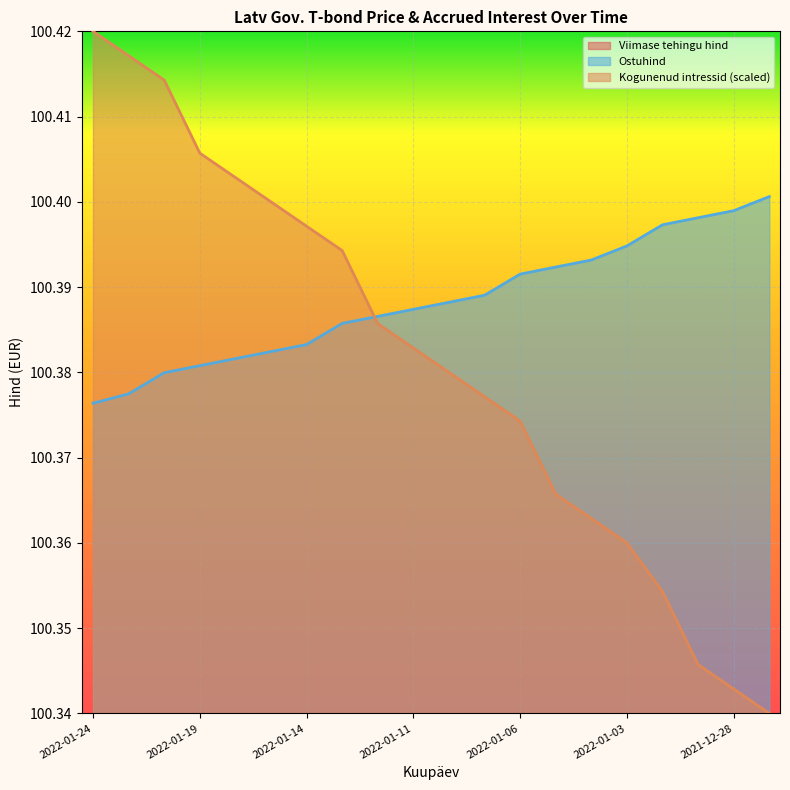

Which category has the highest value in the Ostuhind series?

2021-12-27